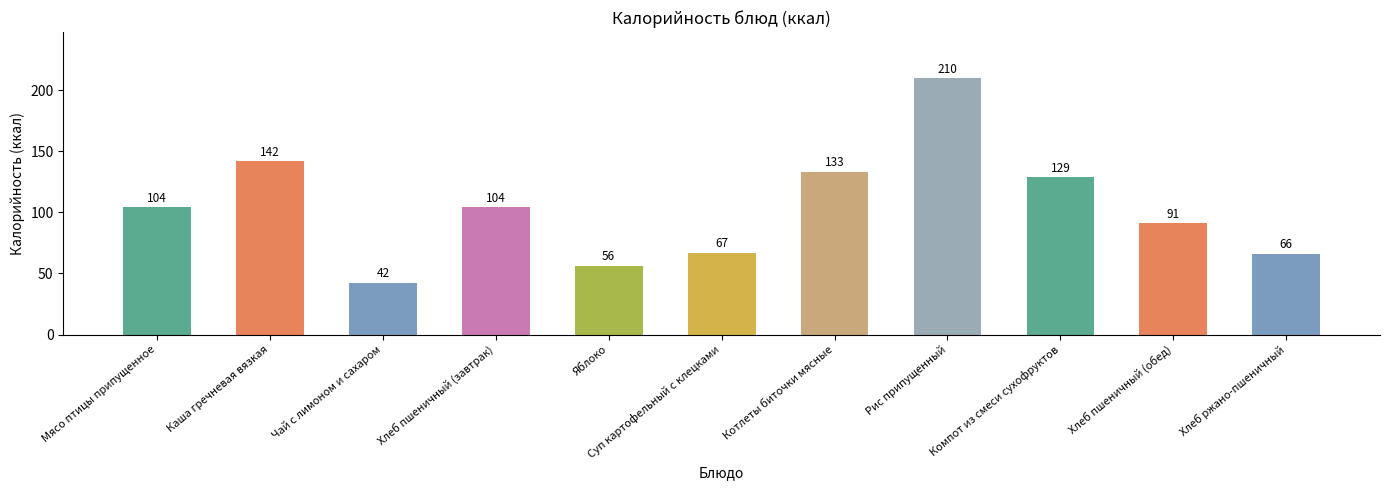

Count the number of data series in this chart.

1